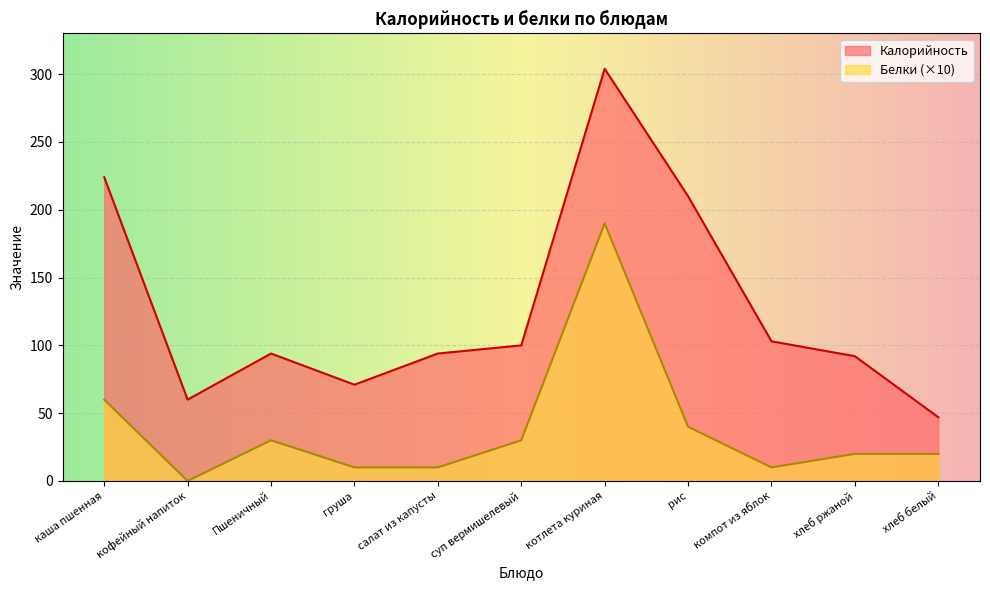

What position from the left is рис?

8